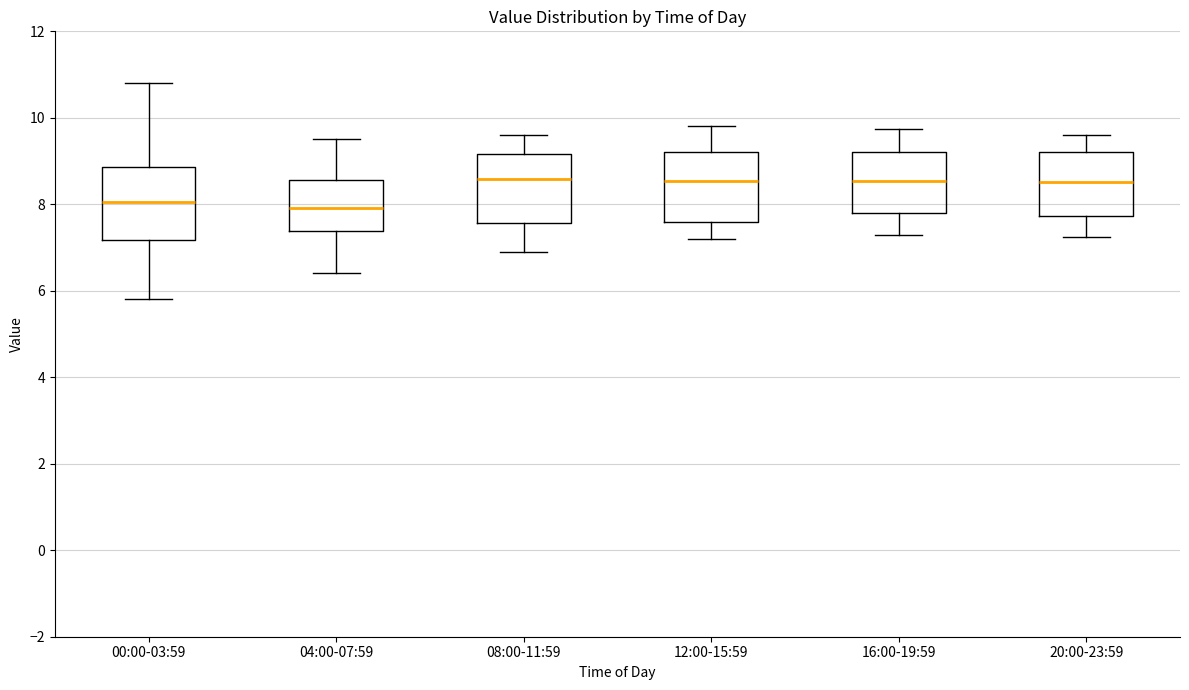

Reading left to right, read every box against the y-axis: the position of its median line, the range the box covers, and the ends of its whiskers. The values are not printed on the chart, so give them approximately, as read against the axis.

00:00-03:59: median 8.0, box 7.2 to 8.8, whiskers 5.8 to 10.8
04:00-07:59: median 8.0, box 7.4 to 8.6, whiskers 6.4 to 9.6
08:00-11:59: median 8.6, box 7.6 to 9.2, whiskers 7.0 to 9.6
12:00-15:59: median 8.6, box 7.6 to 9.2, whiskers 7.2 to 9.8
16:00-19:59: median 8.6, box 7.8 to 9.2, whiskers 7.4 to 9.8
20:00-23:59: median 8.6, box 7.8 to 9.2, whiskers 7.2 to 9.6